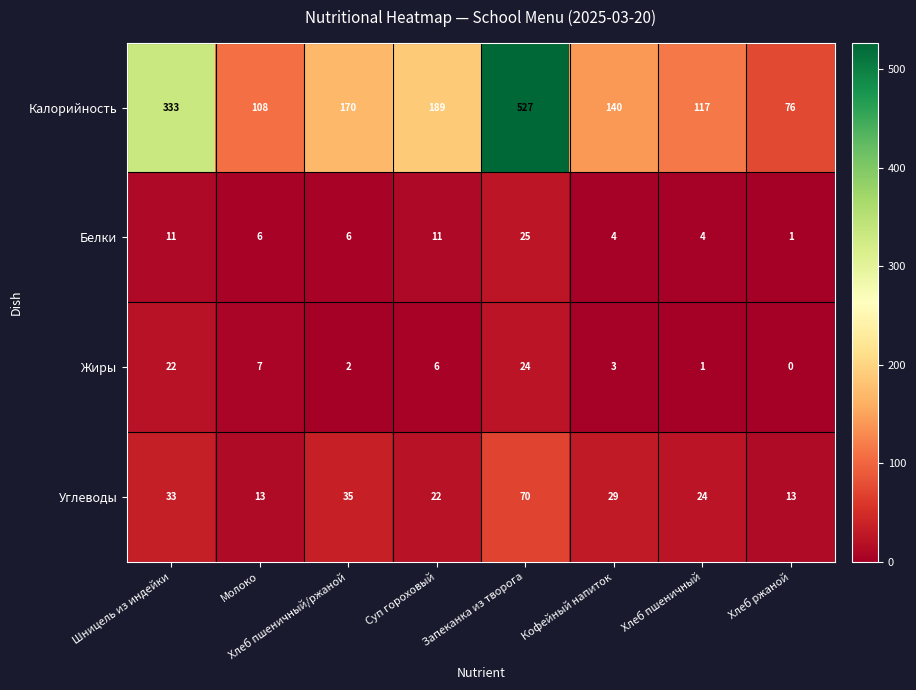

What is the total value across all series at Хлеб пшеничный/ржаной?

213